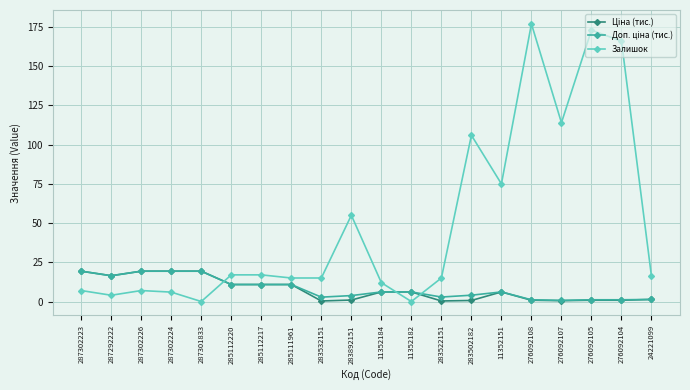

What is the total value across all series at 11352182?

12.2